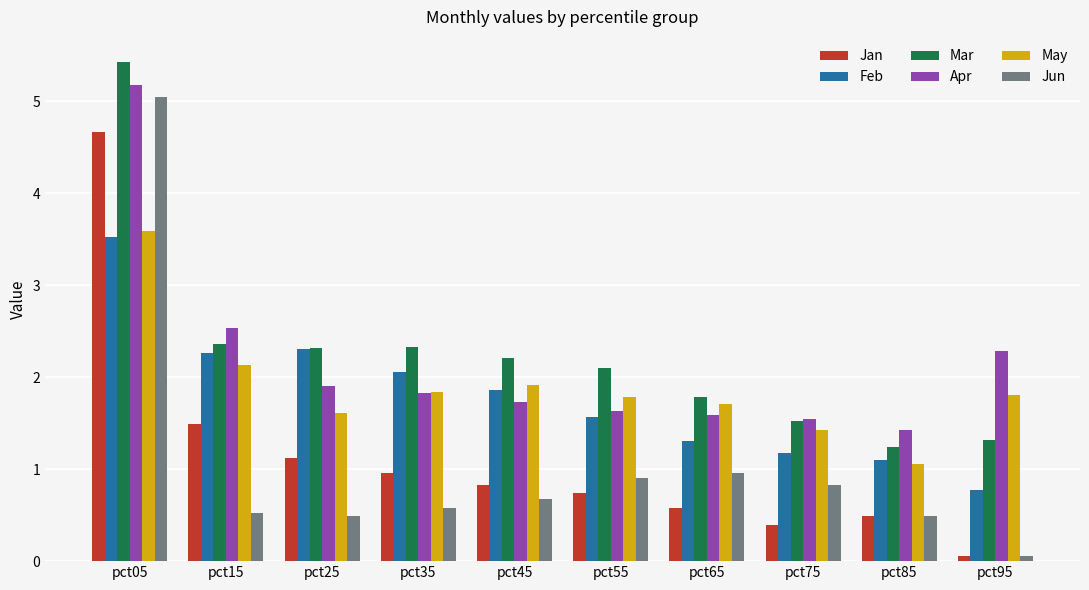

The value of Jan at pct65 is 1.0. True or false?

False